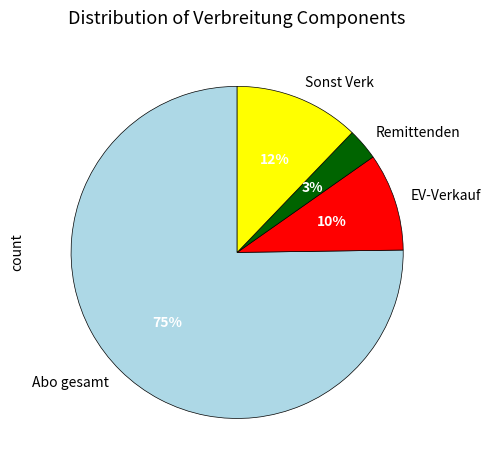

Count the number of slices in the pie.

4